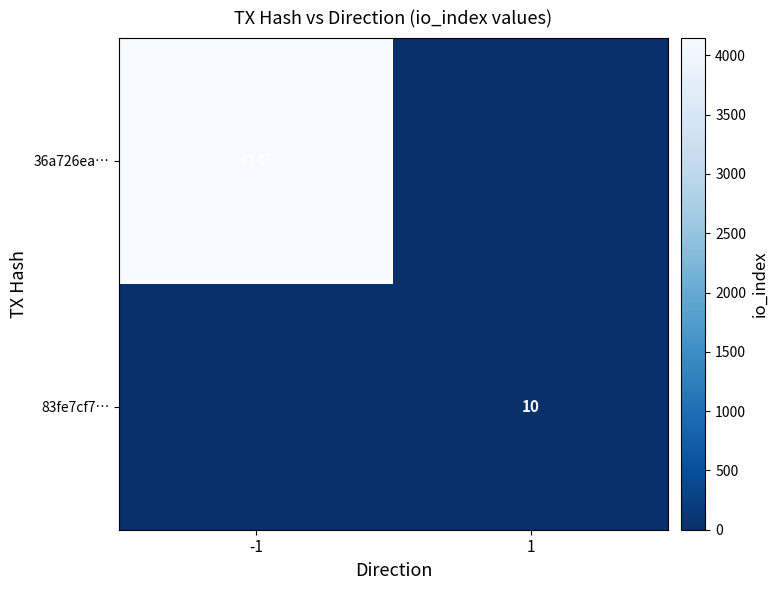

True or false: 36a726ea… has a value of 5664 at -1.

False